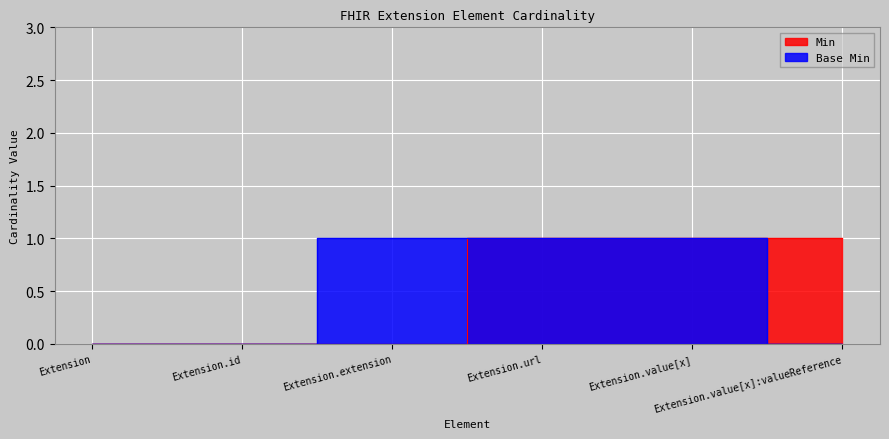

How many lines are shown in the chart?

2